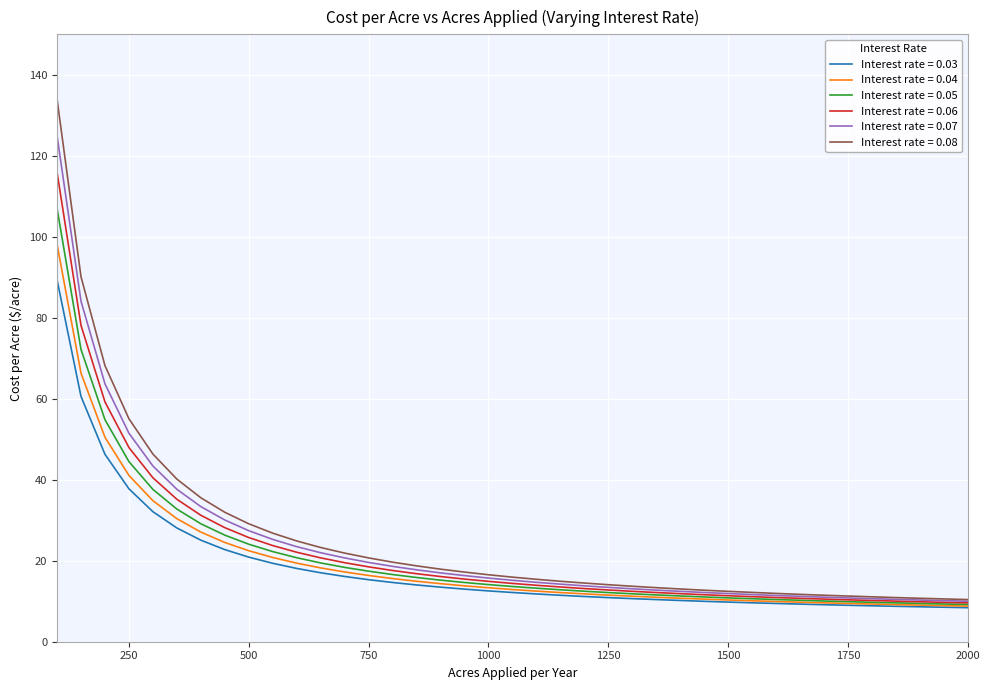

Which series has the largest range (max minus min)?

Interest rate = 0.08